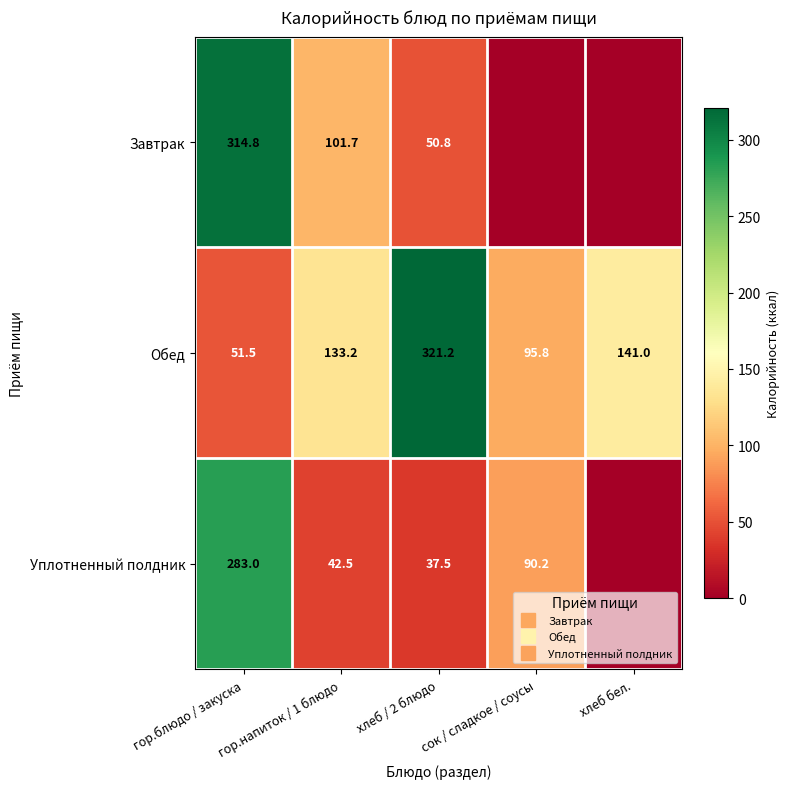

Is it true that Уплотненный полдник equals 17.9 at хлеб / 2 блюдо?

False